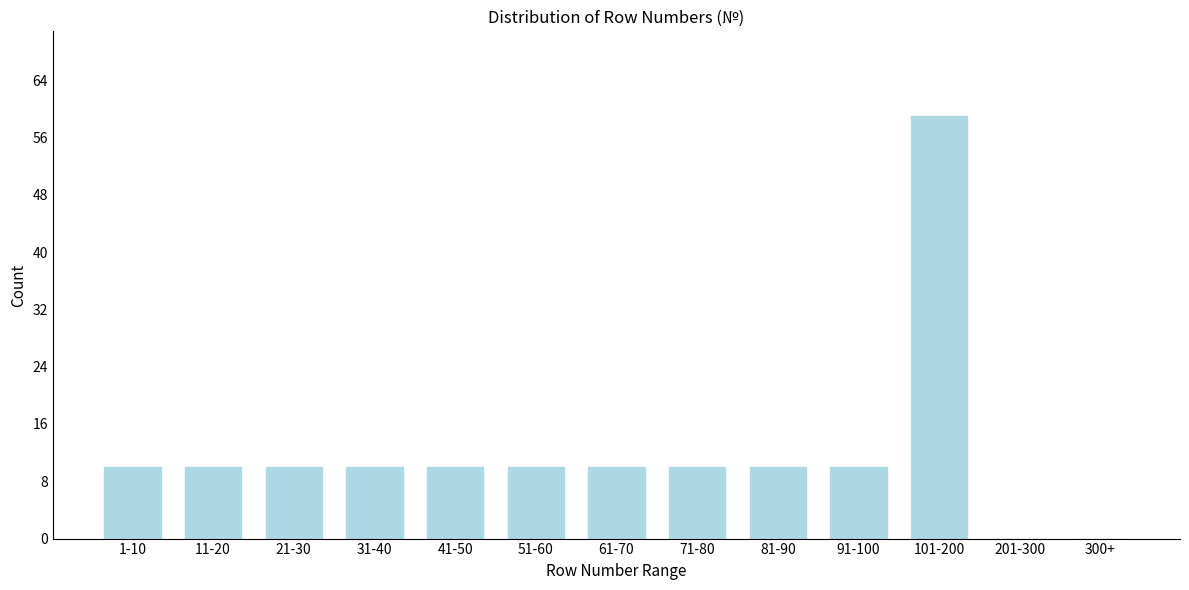

Reading left to right, list all the values displayed in this chart.

1-10=10	11-20=10	21-30=10	31-40=10	41-50=10	51-60=10	61-70=10	71-80=10	81-90=10	91-100=10	101-200=59	201-300=0	300+=0